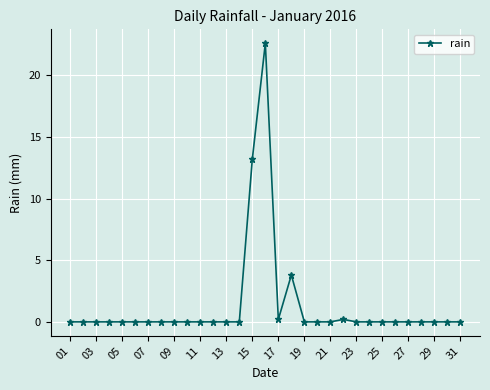

How many data points does each series have?

31